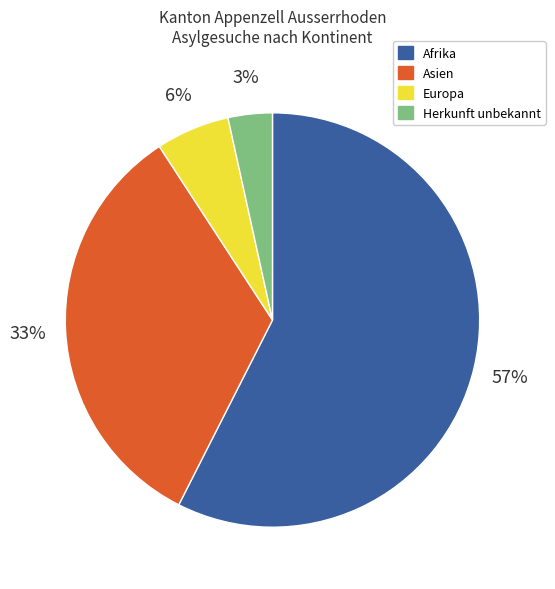

What is the smallest slice in the pie chart?

Herkunft unbekannt